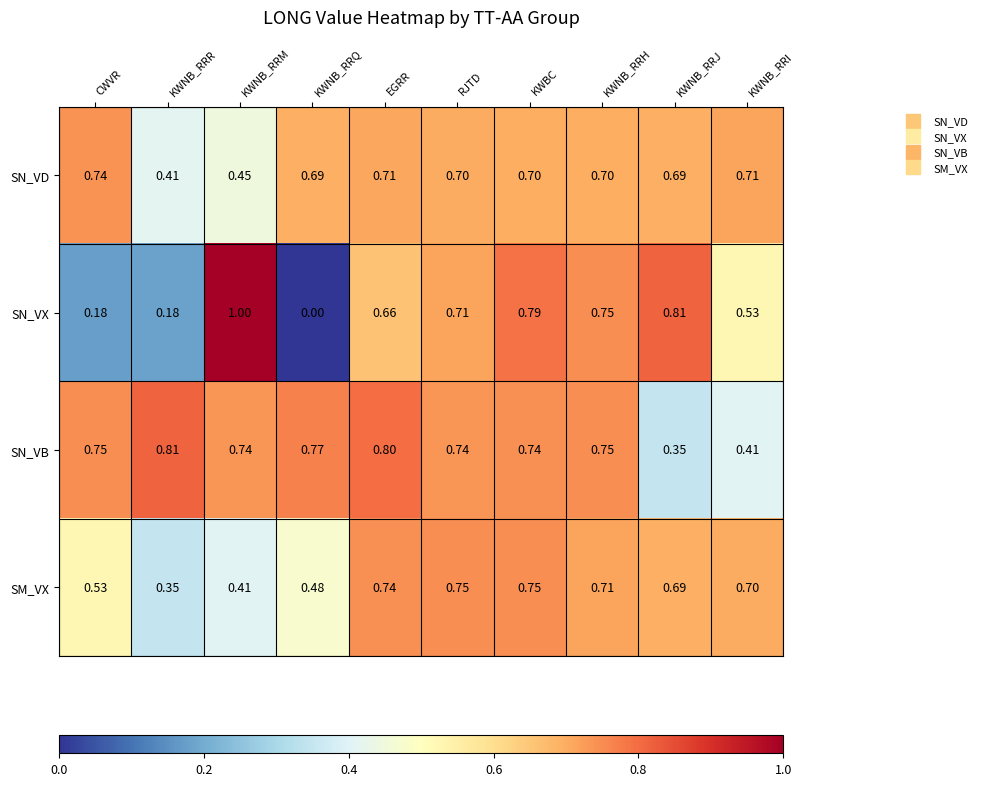

Rank the series at KWNB_RRQ from highest to lowest value.

SN_VB, SN_VD, SM_VX, SN_VX